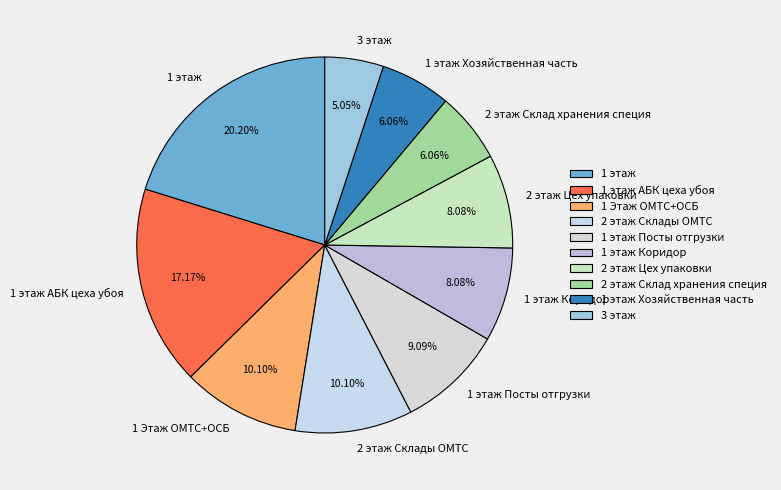

How many slices are in this pie chart?

10